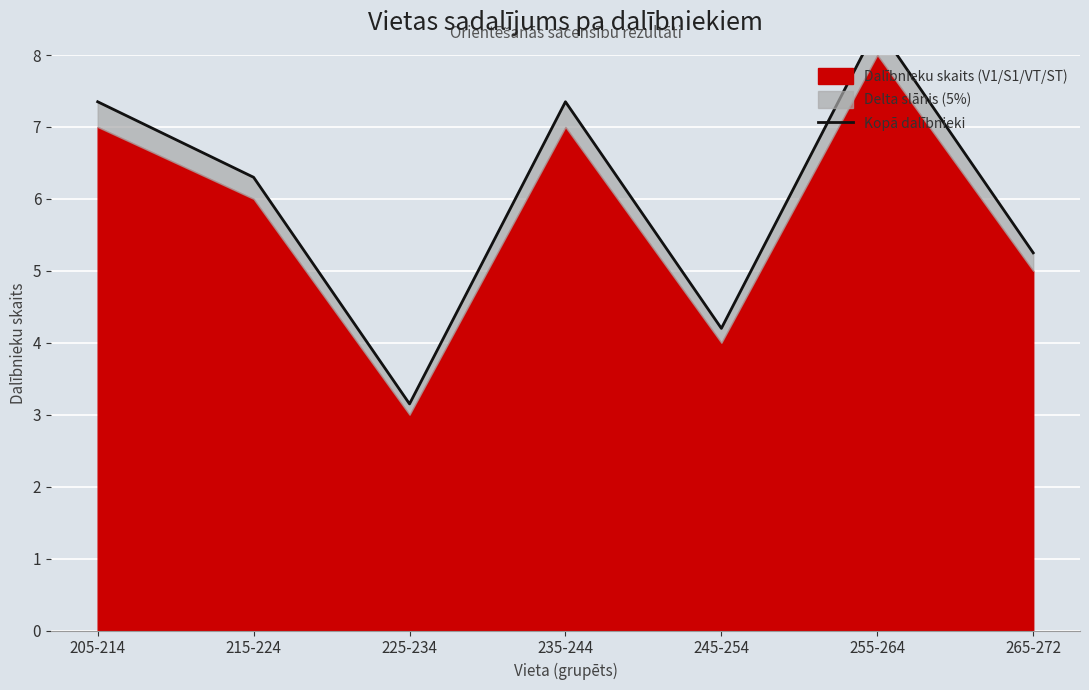

What is the difference between the maximum and minimum values?

5.2